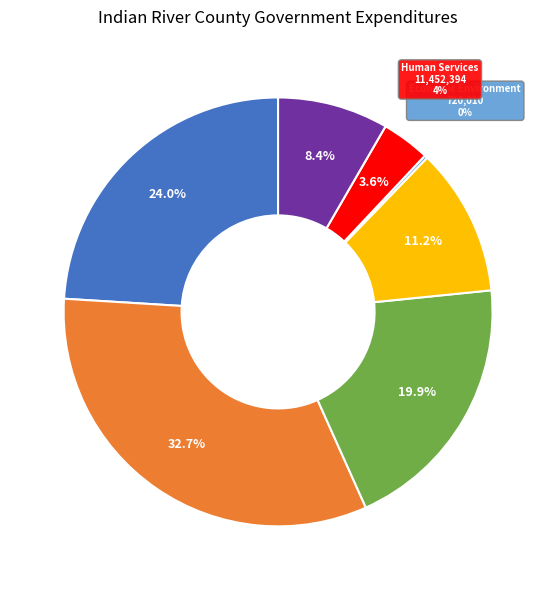

Count the number of slices in the pie.

7